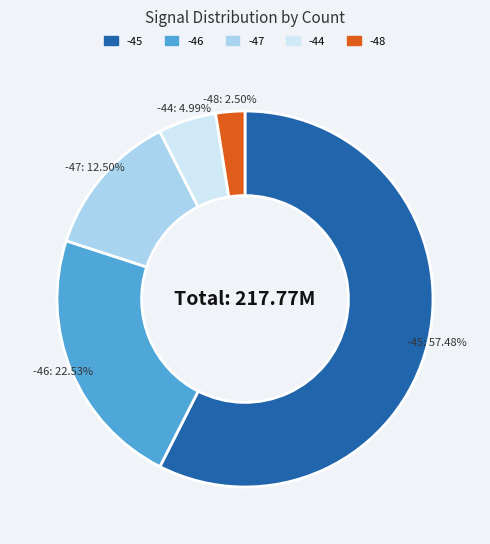

Do -44 and -45 together represent more than half of the pie?

Yes